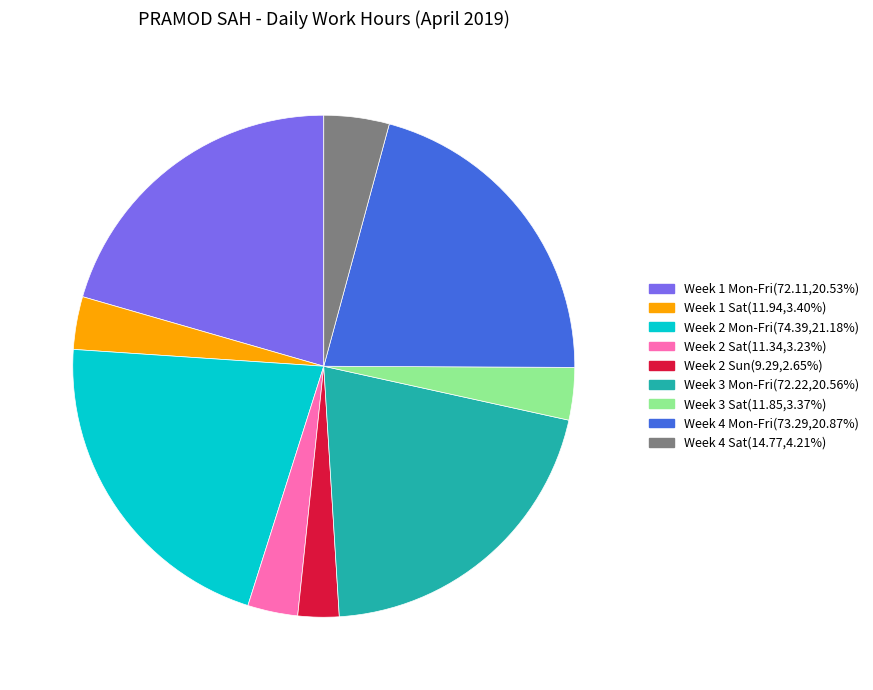

Is there a majority slice in this chart?

No